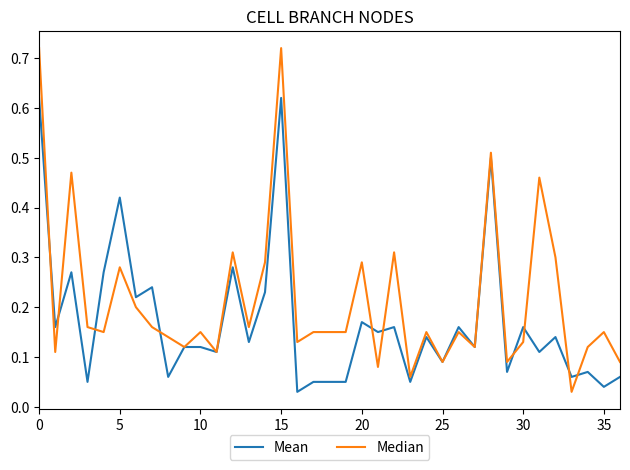

What are all the series names shown in the legend?

Mean, Median